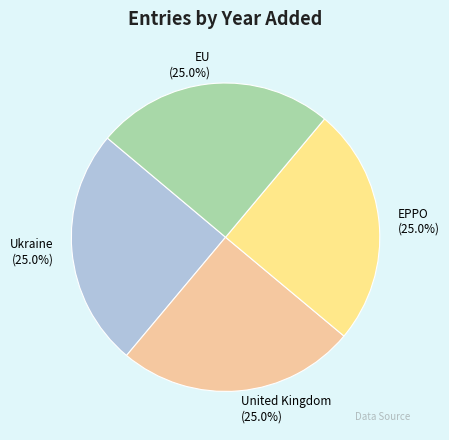

Does EU represent more than half of the total?

No